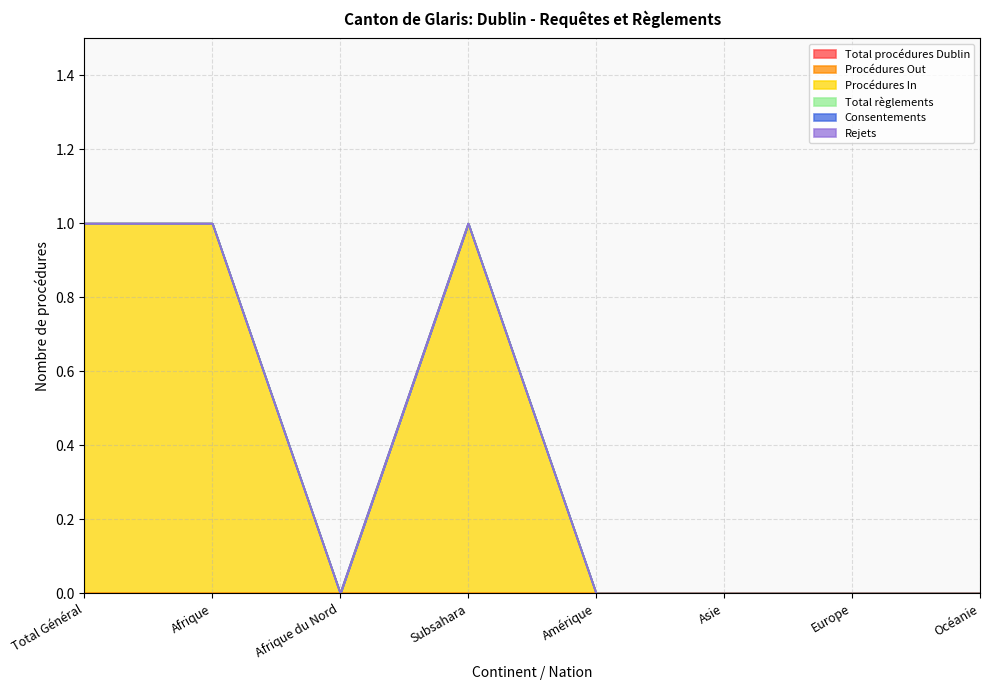

Which category has the highest value across all series?

Total Général